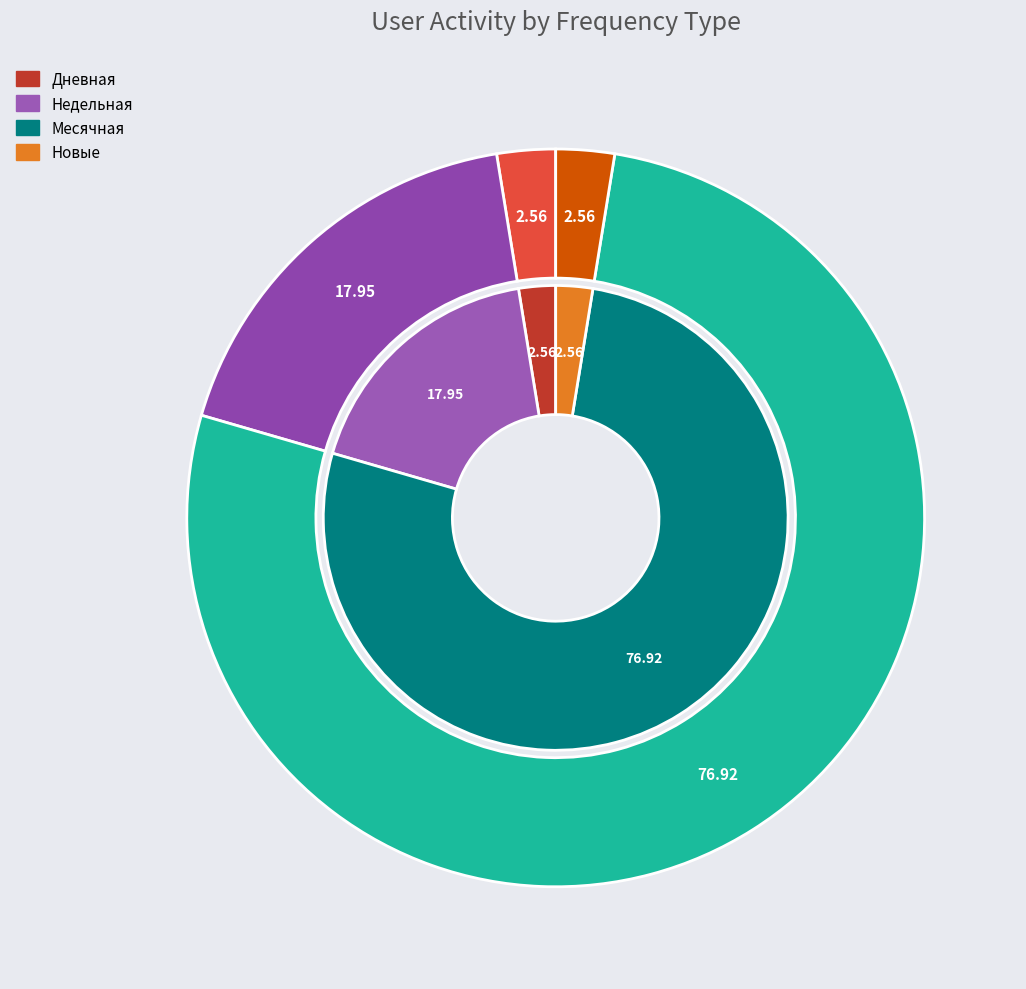

What percentage is NOT represented by 17?

100.0%